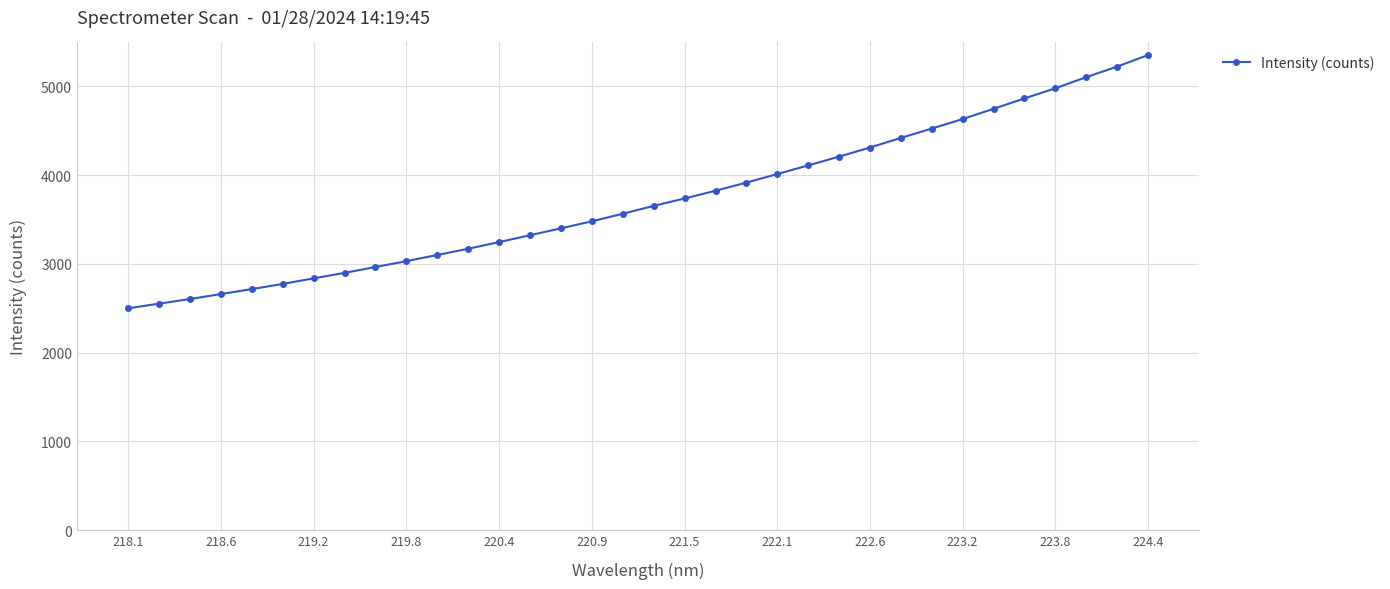

What is the difference between the maximum and second lowest values?

2800.7